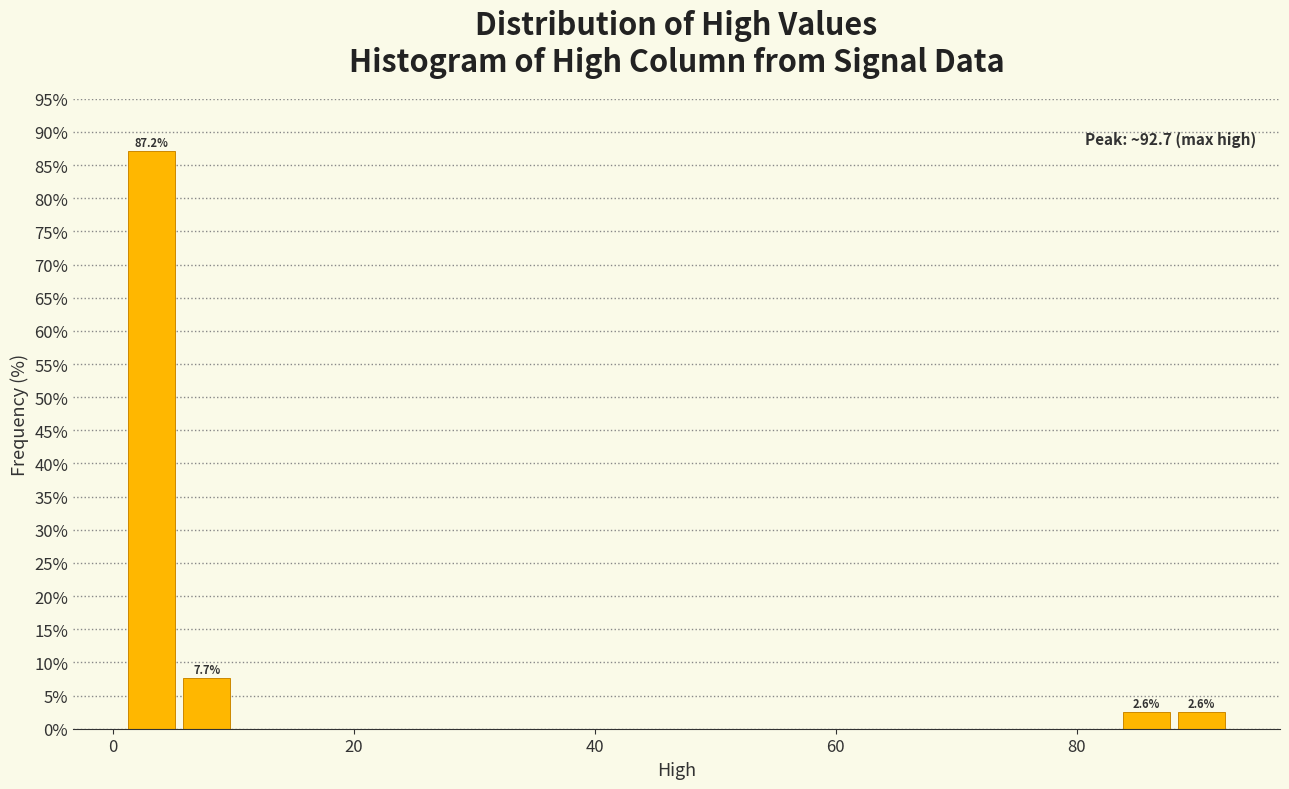

Read against the x-axis, roughly where is the centre of the tallest bar?

4